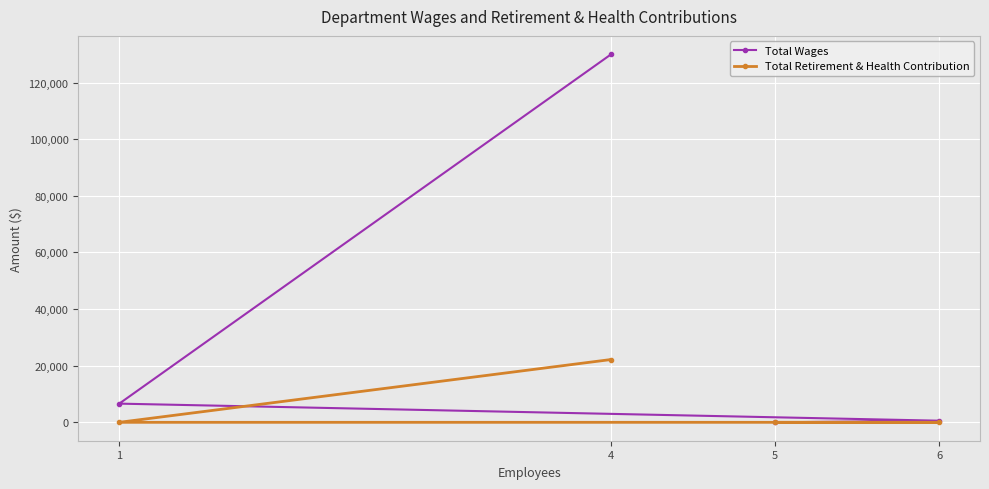

List the series in order of their overall mean, lowest first.

Total Retirement & Health Contribution, Total Wages